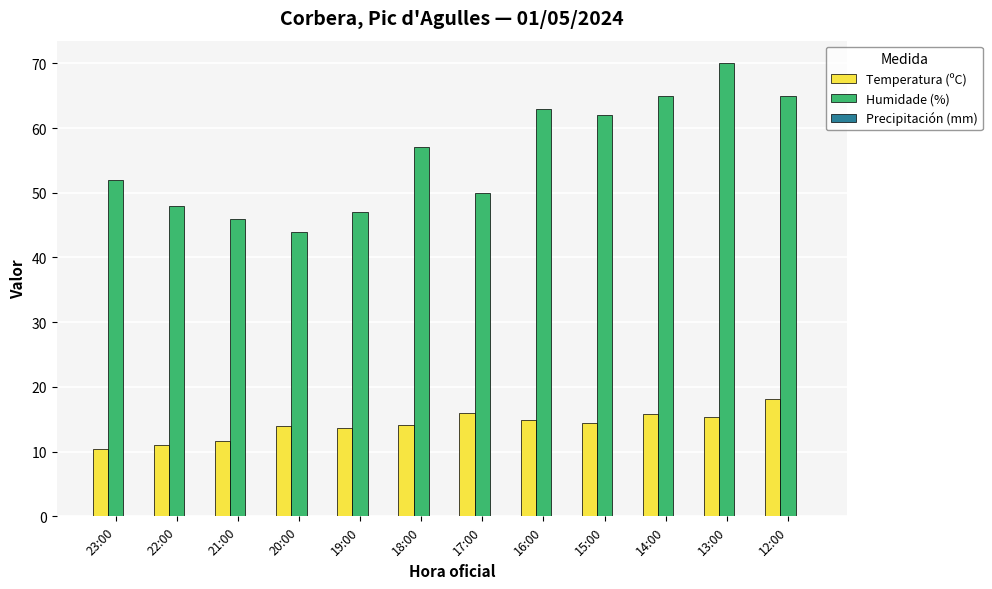

Rank the series by their maximum value, from lowest to highest.

Temperatura (ºC), Humidade (%)